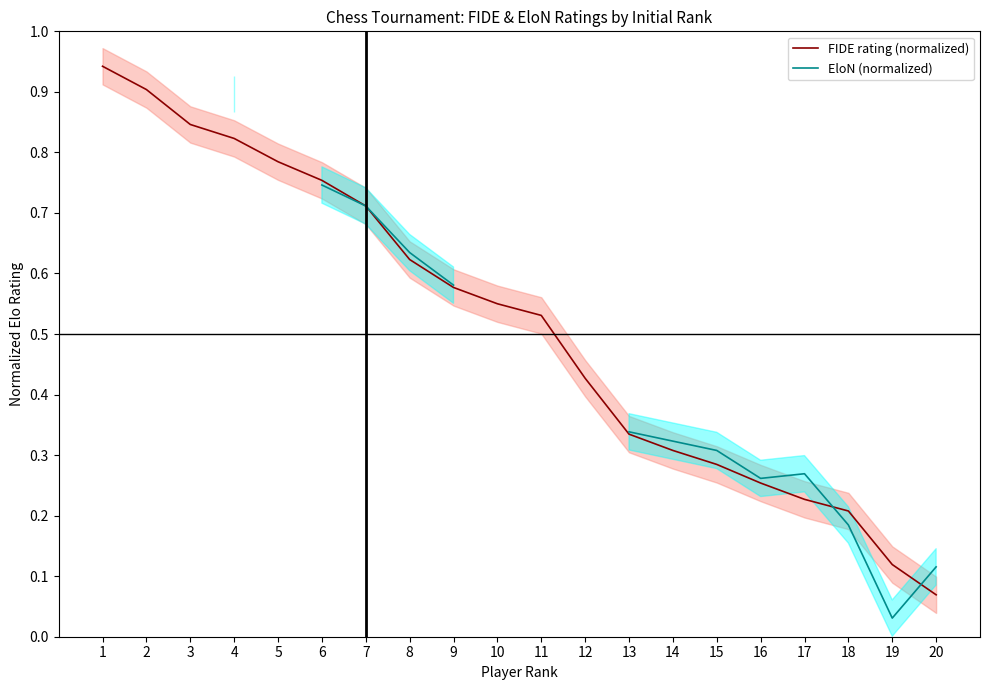

True or false: FIDE rating (normalized) has more than 2 interior local peaks.

False